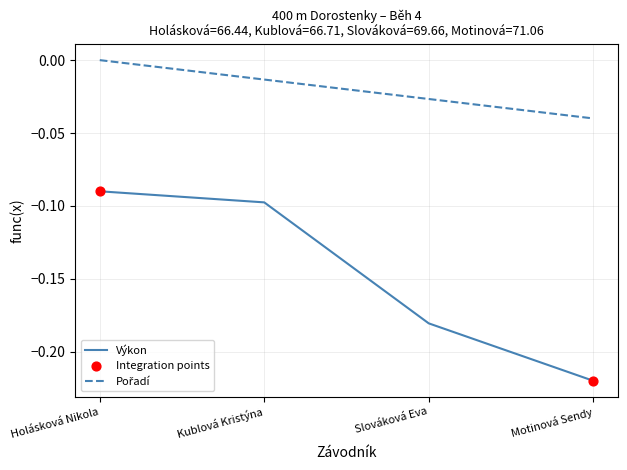

At which category is the sum across all series the highest?

Holásková Nikola